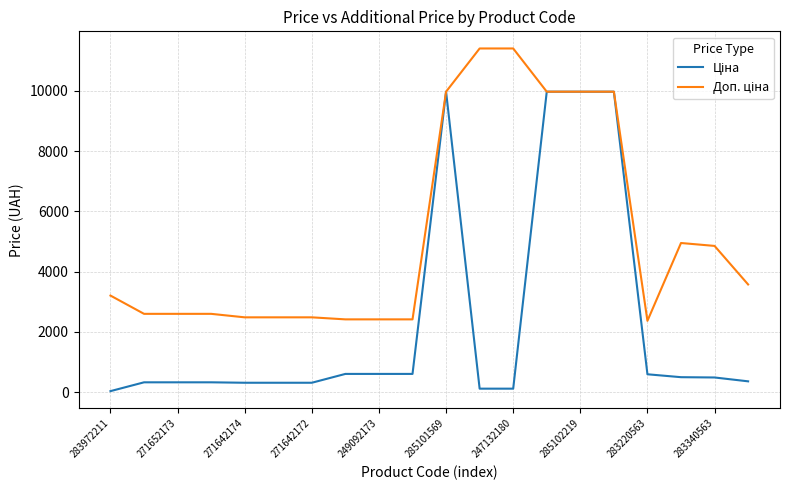

What is the maximum value shown in the chart?

11410.0